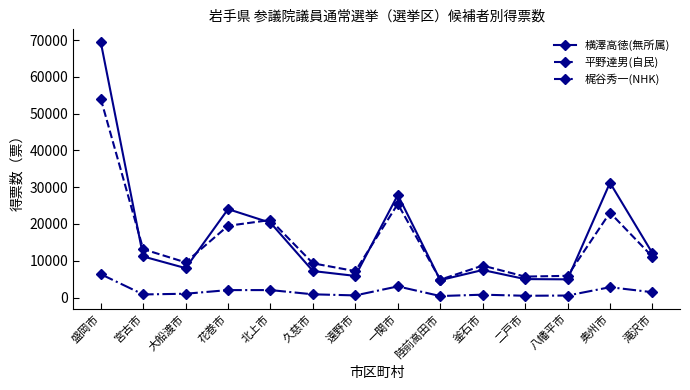

List the series in order of their peak value, highest first.

横澤高徳(無所属), 平野達男(自民), 梶谷秀一(NHK)